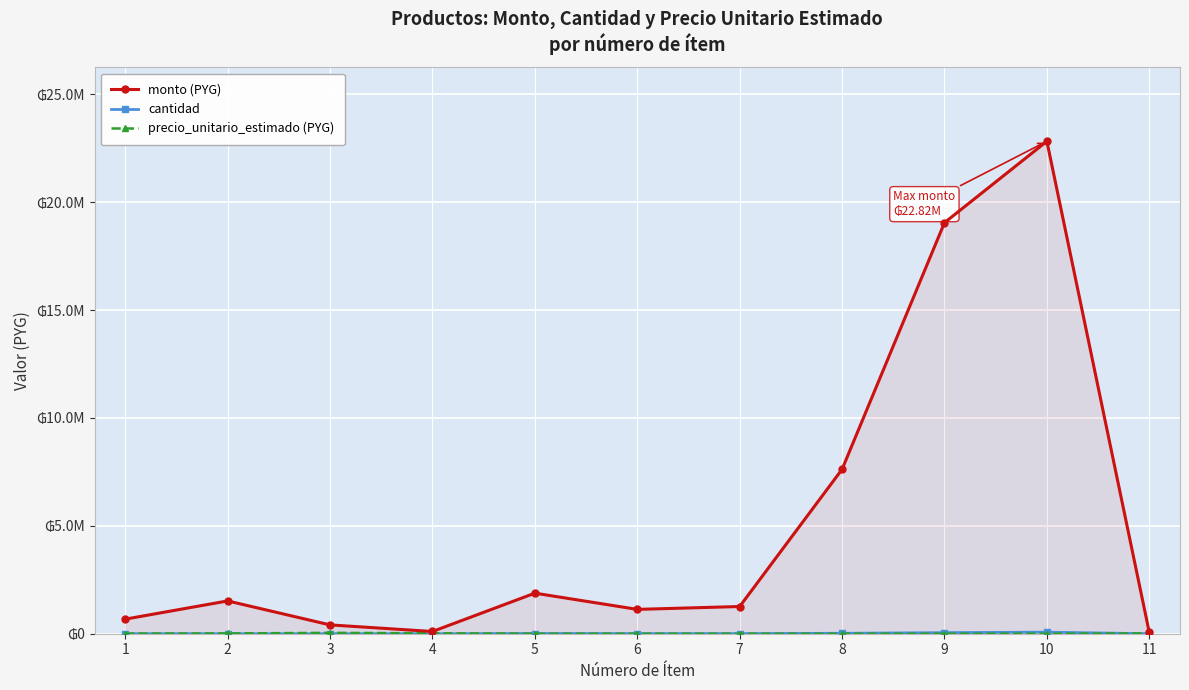

Is the value of monto (PYG) at 2 greater than the value of cantidad at 6?

Yes